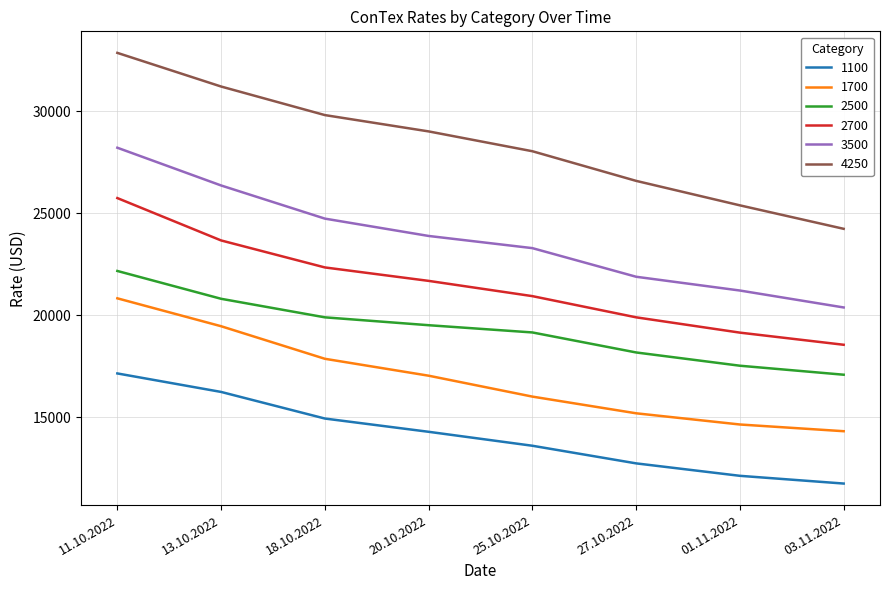

What is the difference between the maximum and minimum values in the 3500 series?

7830